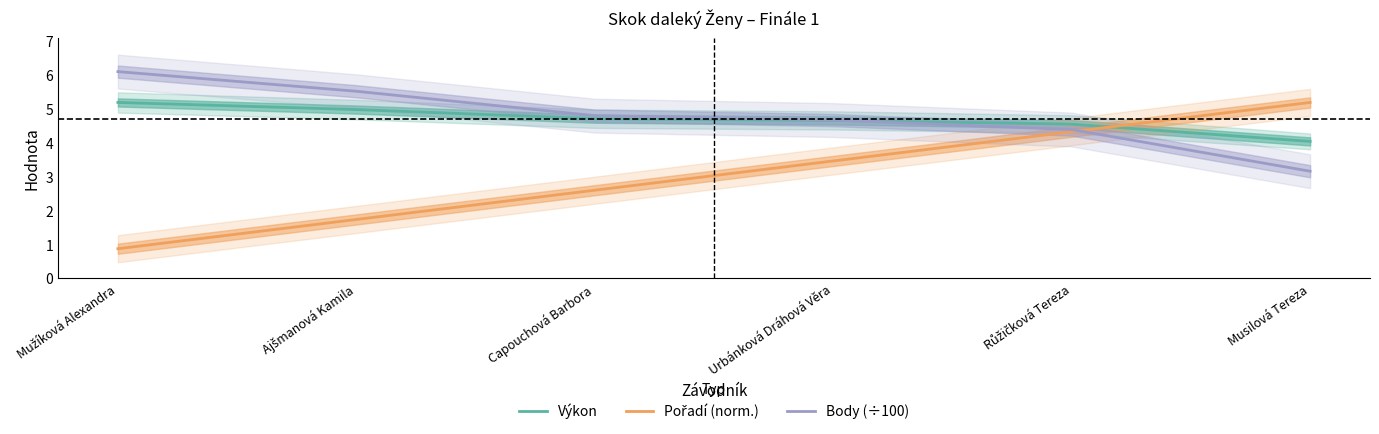

The value of Výkon at Ajšmanová Kamila is 5.0. True or false?

True